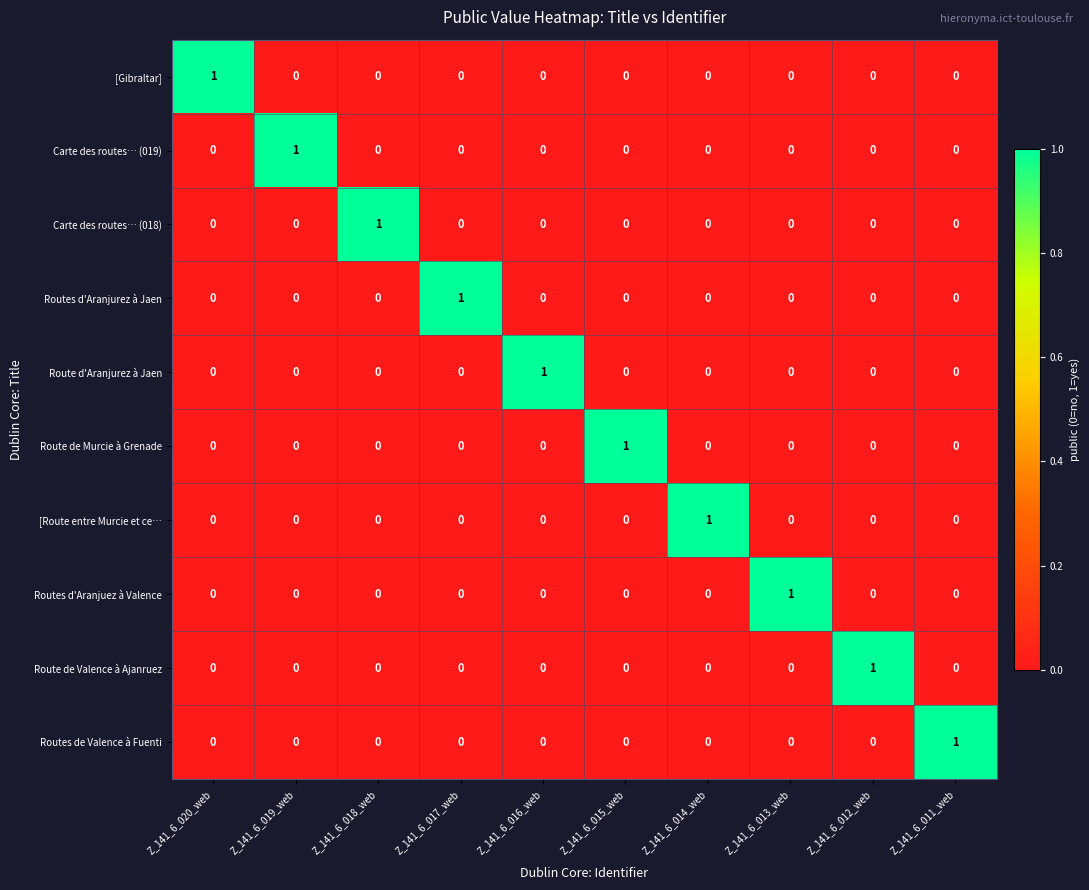

Is it true that [Gibraltar] equals 1 at Z_141_6_014_web?

False